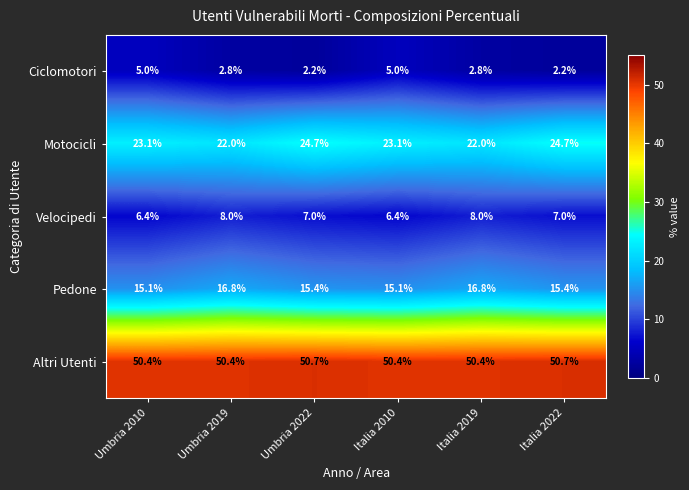

Reading left to right, transcribe all the data shown in this chart.

Ciclomotori: 5.0	2.8	2.2	5.0	2.8	2.2
Motocicli: 23.1	22.0	24.7	23.1	22.0	24.7
Velocipedi: 6.4	8.0	7.0	6.4	8.0	7.0
Pedone: 15.1	16.8	15.4	15.1	16.8	15.4
Altri Utenti: 50.4	50.4	50.7	50.4	50.4	50.7